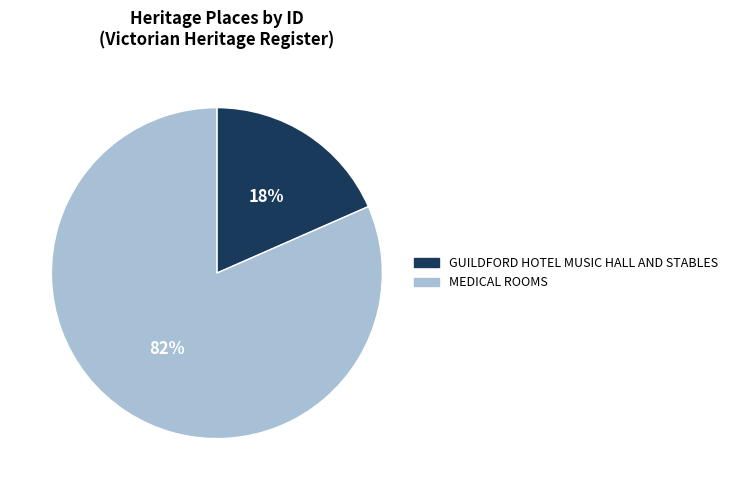

How many slices are in this pie chart?

2